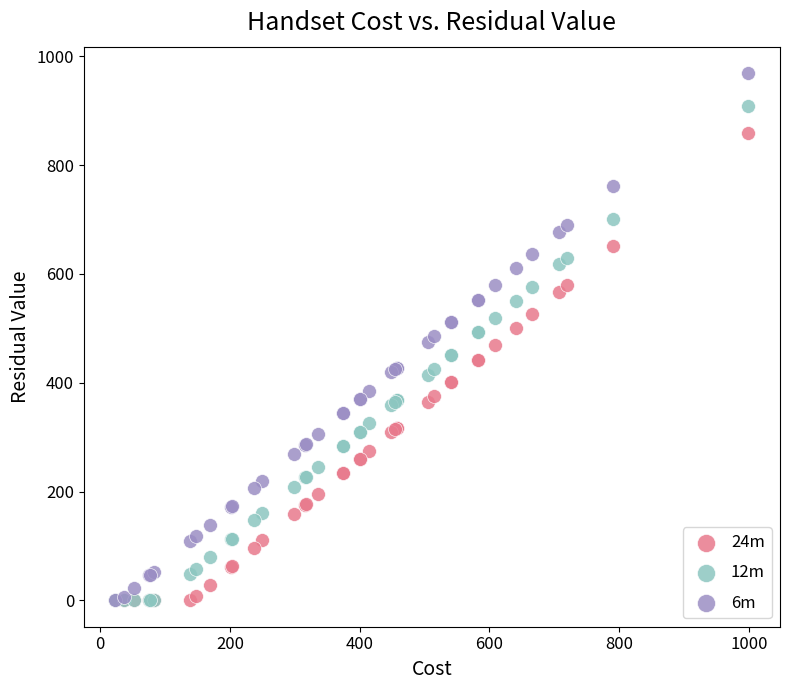

What are all the series names shown in the legend?

24m, 12m, 6m